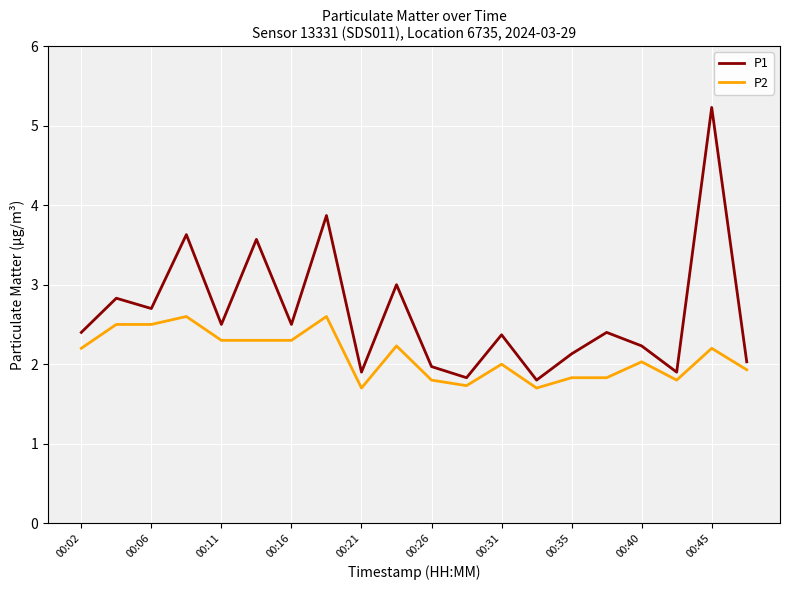

Which series has the largest total across all categories?

P1